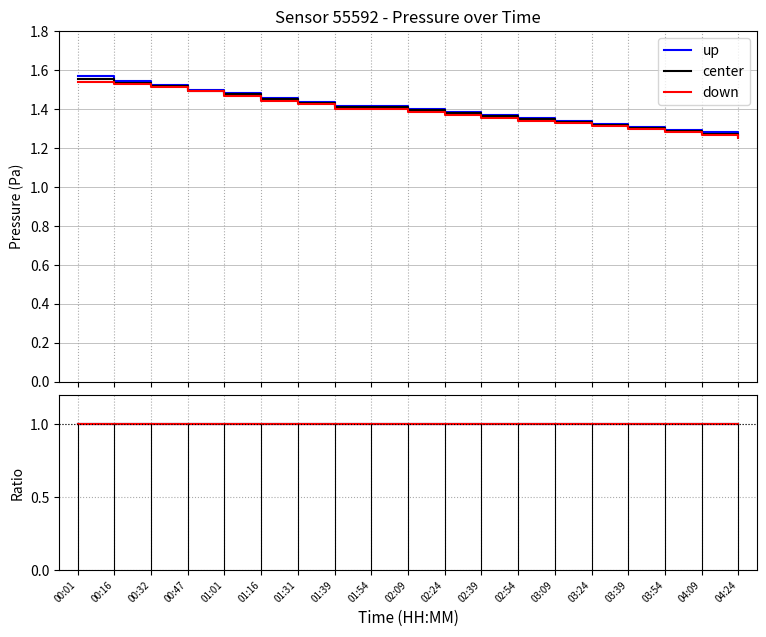

Reading right to left, transcribe all the data shown in this chart.

up: 1.0	1.0	1.0	1.0	1.0	1.0	1.0	1.0	1.0	1.0	1.0	1.0	1.0	1.0	1.0	1.0	1.0	1.0	1.0
center: 1.0	1.0	1.0	1.0	1.0	1.0	1.0	1.0	1.0	1.0	1.0	1.0	1.0	1.0	1.0	1.0	1.0	1.0	1.0
down: 1.0	1.0	1.0	1.0	1.0	1.0	1.0	1.0	1.0	1.0	1.0	1.0	1.0	1.0	1.0	1.0	1.0	1.0	1.0